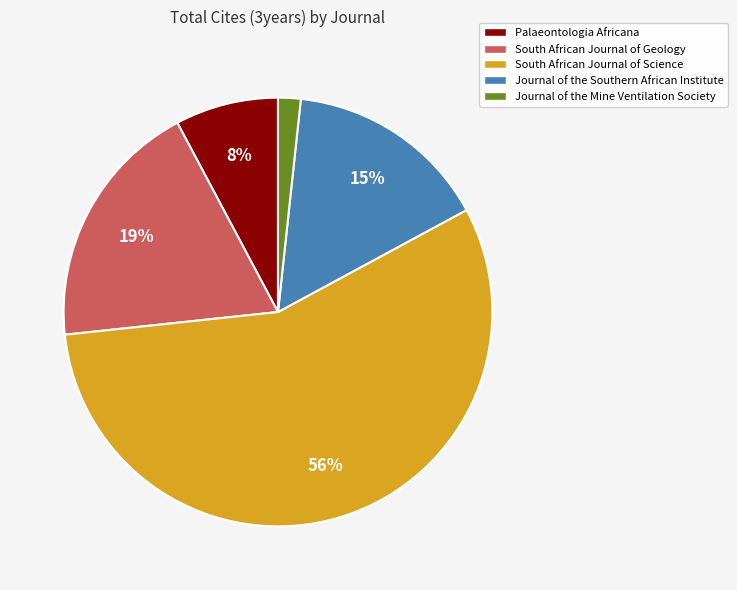

Rank the categories by value from lowest to highest.

Journal of the Mine Ventilation Society, Palaeontologia Africana, Journal of the Southern African Institute, South African Journal of Geology, South African Journal of Science